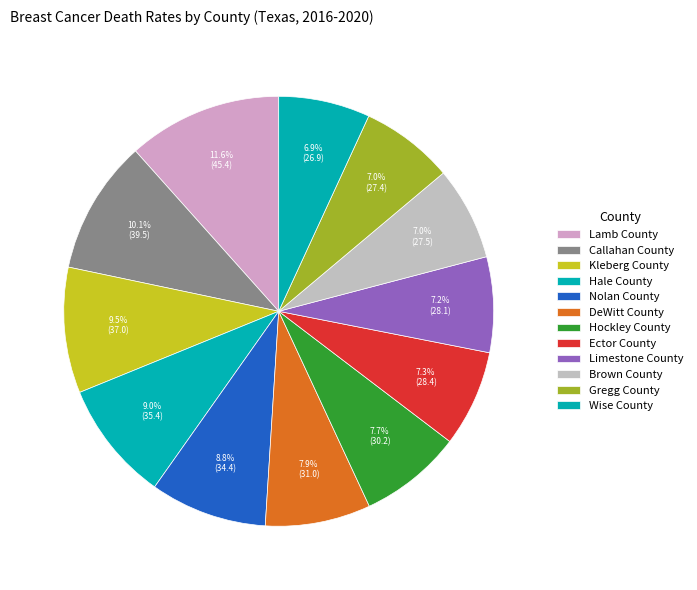

Which category has the biggest portion of the pie?

Lamb County